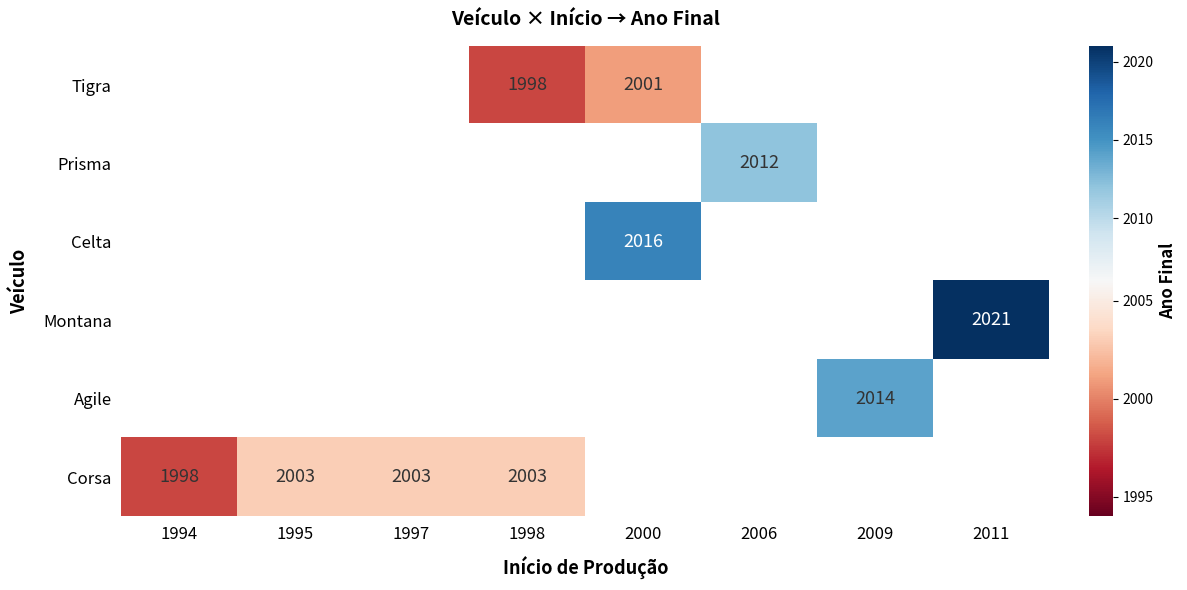

The Corsa series shows 2003 at 1998. True or false?

True